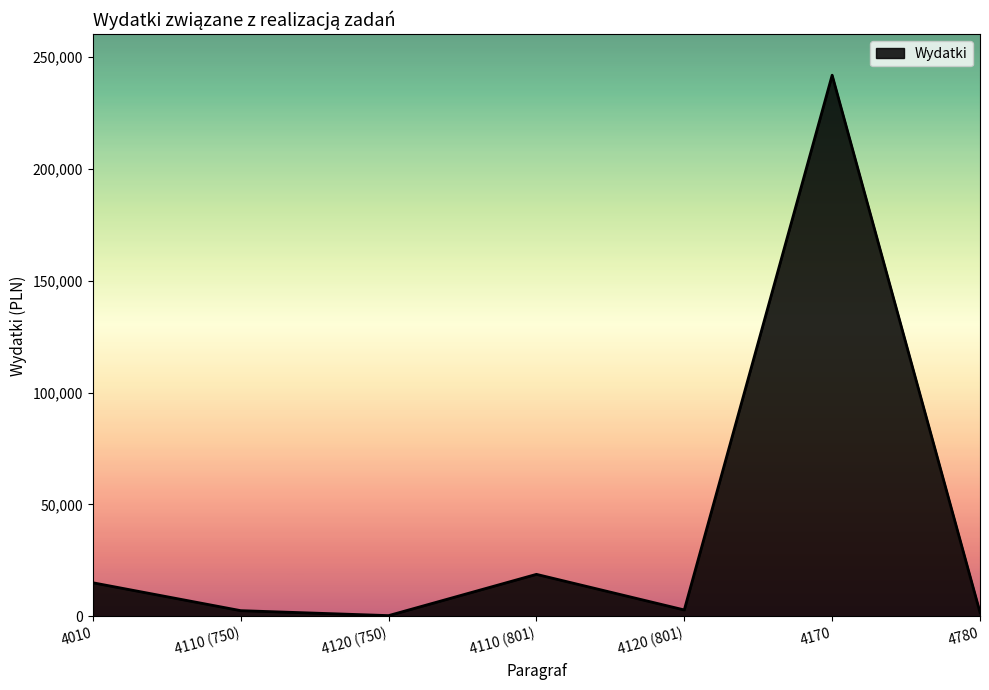

What is the ratio of the value at 4170 to the value at 4110 (801)?

12.9